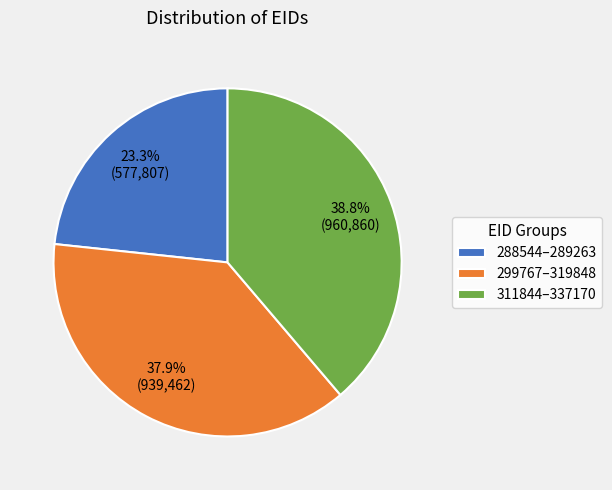

Rank the categories by value from lowest to highest.

288544–289263, 299767–319848, 311844–337170